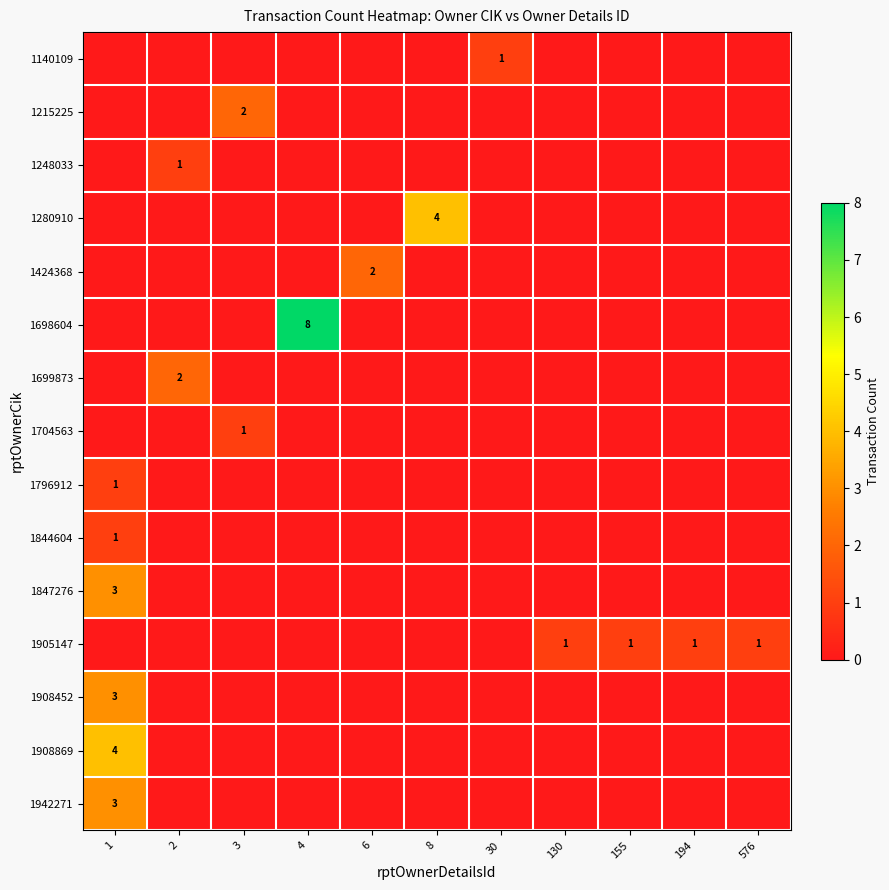

How many series are shown in this chart?

15